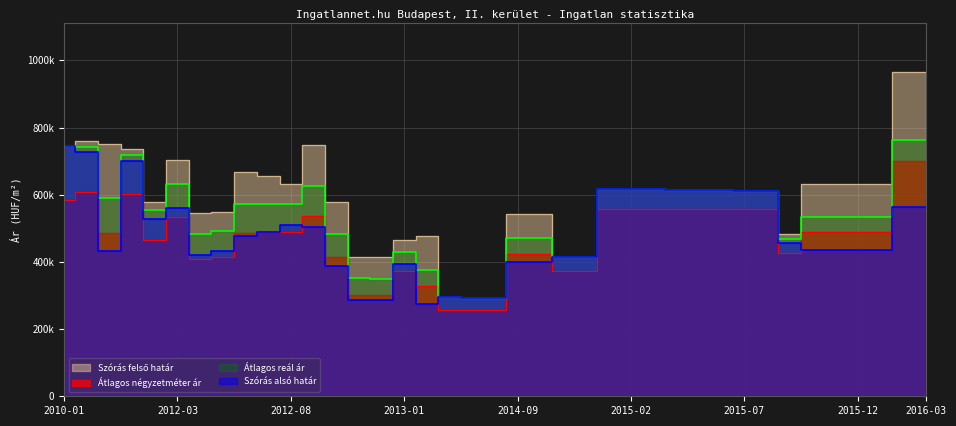

What is the label of the 3rd point from the left?

2011-12